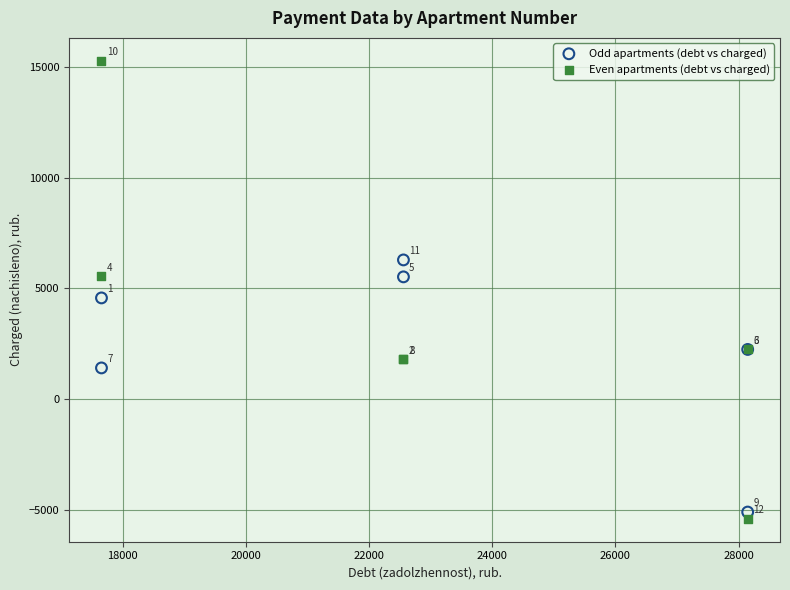

Which series has the largest Y range (max minus min)?

Even apartments (debt vs charged)